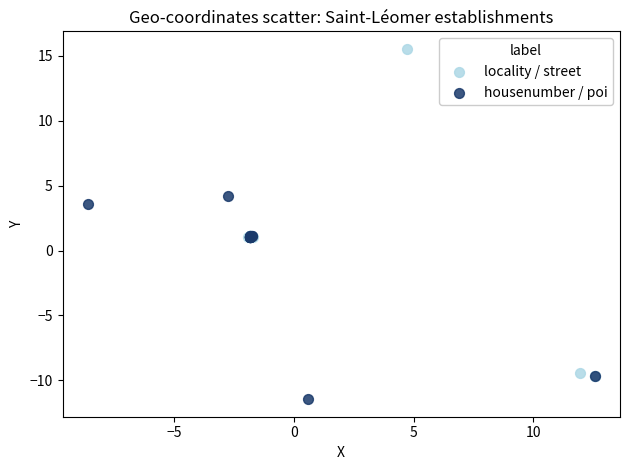

Which series reaches the minimum Y coordinate?

housenumber / poi